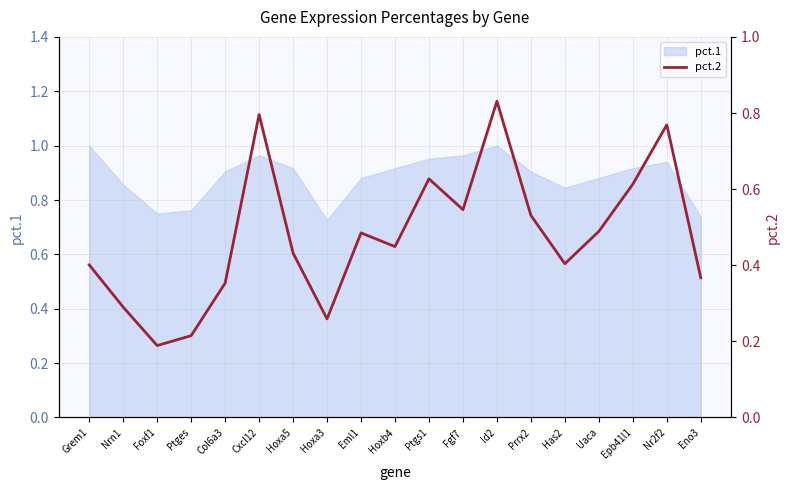

Reading left to right, list all the values displayed in this chart.

0.4	0.3	0.2	0.2	0.4	0.8	0.4	0.3	0.5	0.4	0.6	0.5	0.8	0.5	0.4	0.5	0.6	0.8	0.4